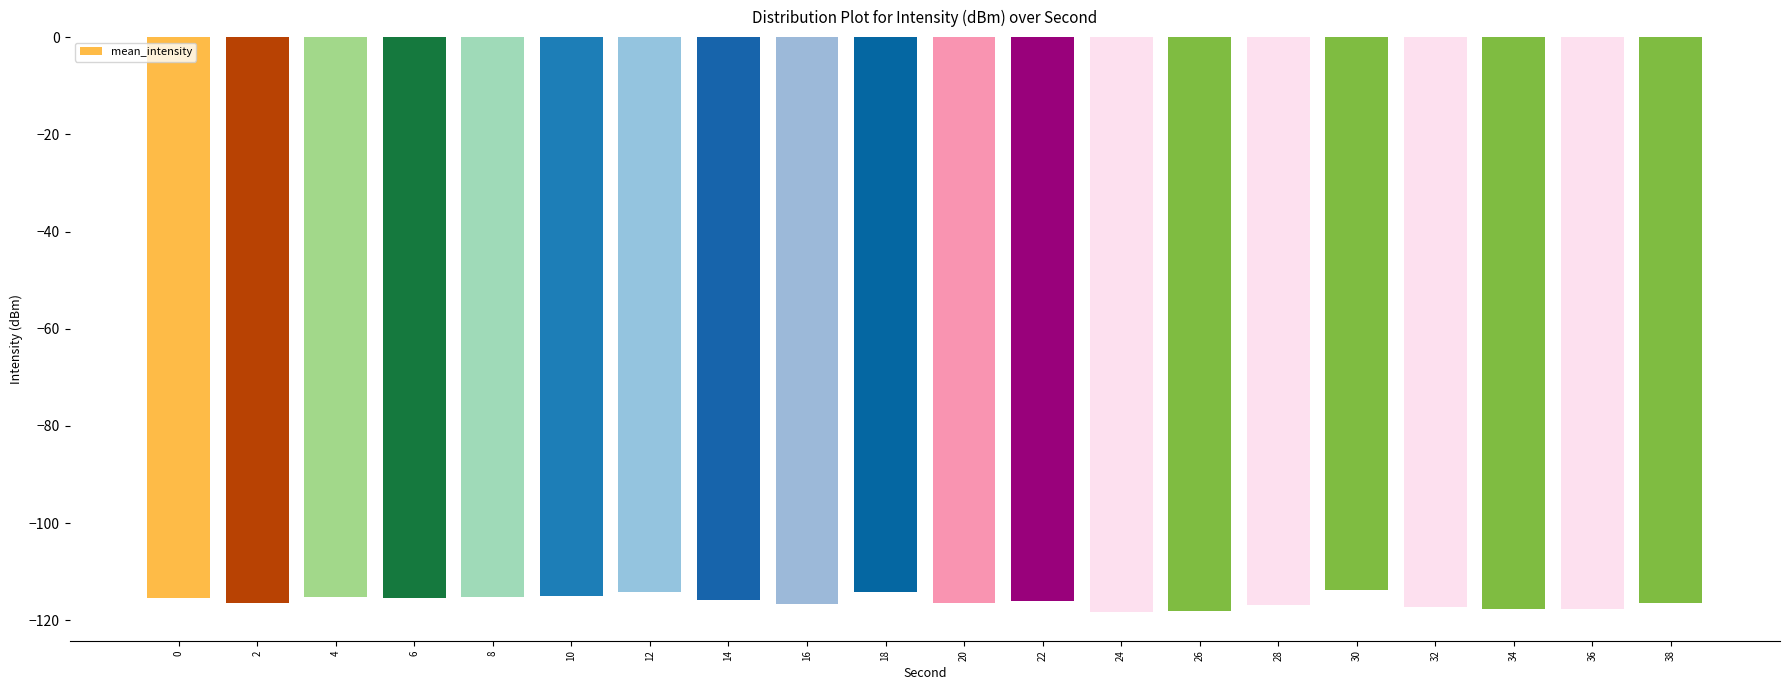

Is it true that the value at 2 is -116.3?

True